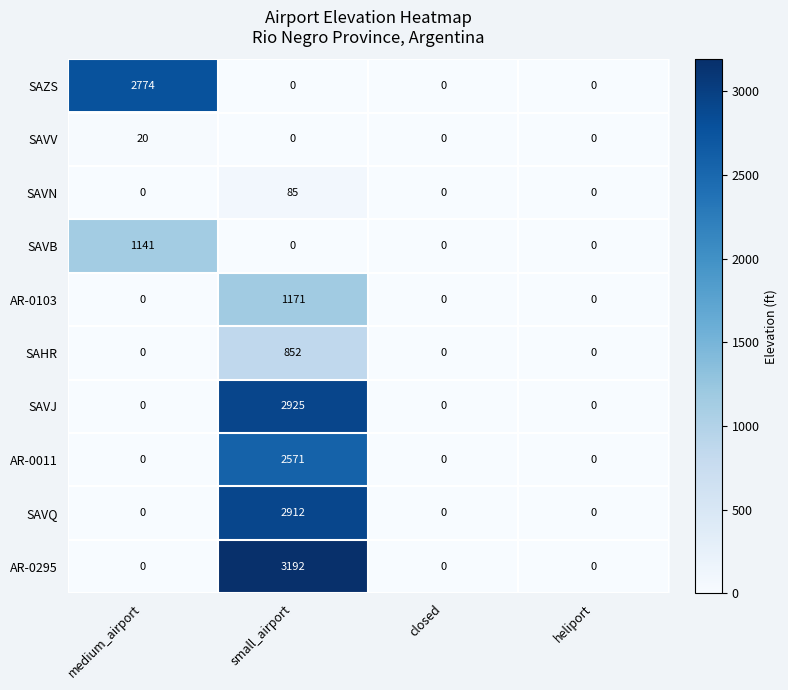

List the series in order of their peak value, highest first.

AR-0295, SAVJ, SAVQ, SAZS, AR-0011, AR-0103, SAVB, SAHR, SAVN, SAVV